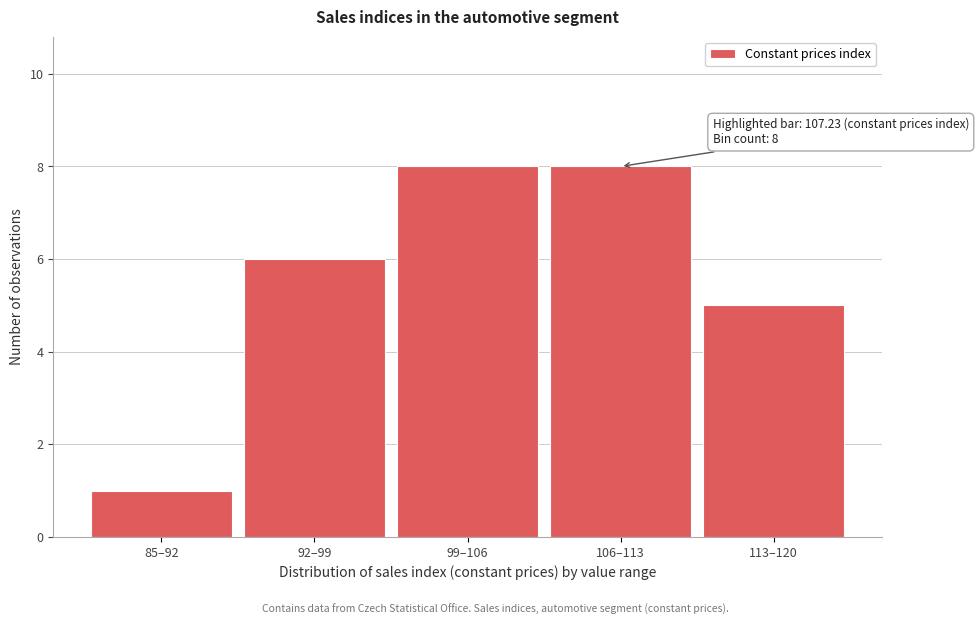

Reading left to right, list all the values displayed in this chart.

1	6	8	8	5